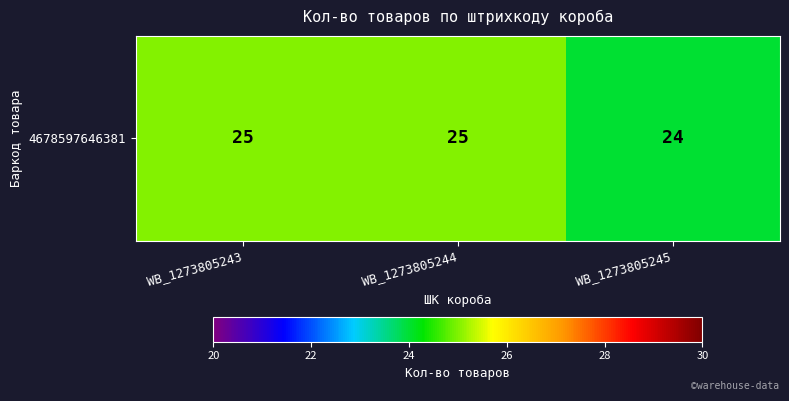

How many values are below 25?

1